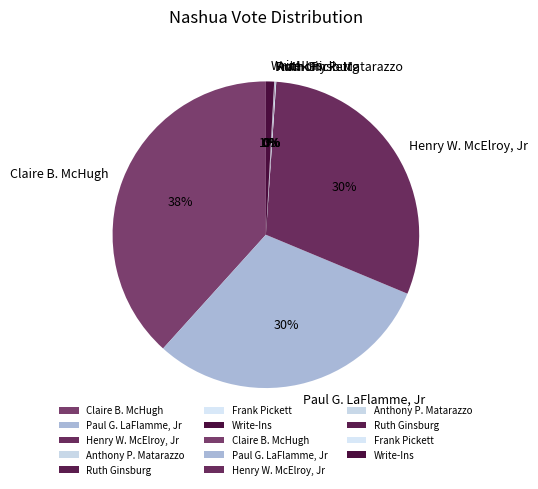

Which slice is the largest?

Claire B. McHugh